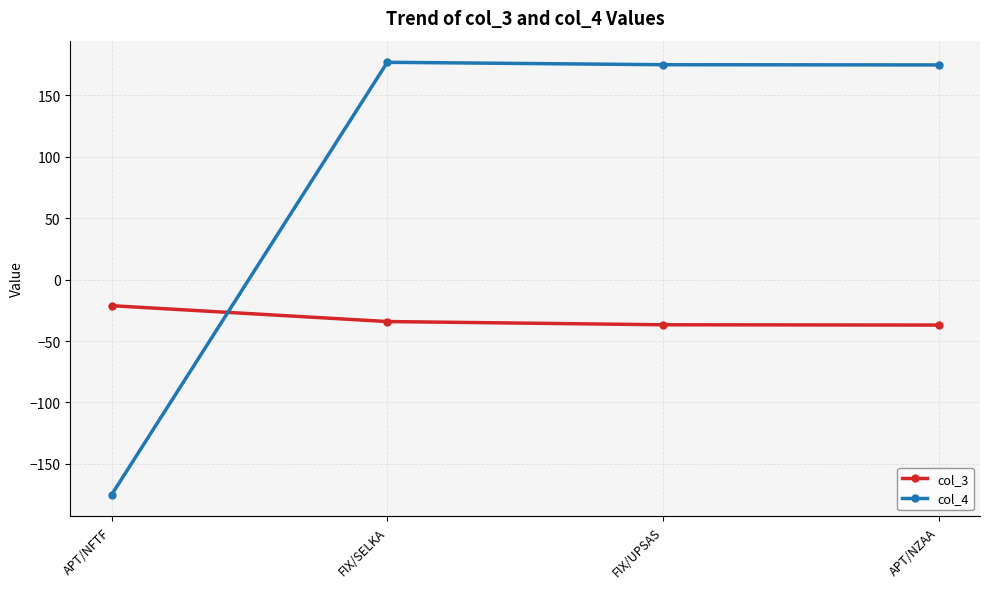

What are all the series names shown in the legend?

col_3, col_4